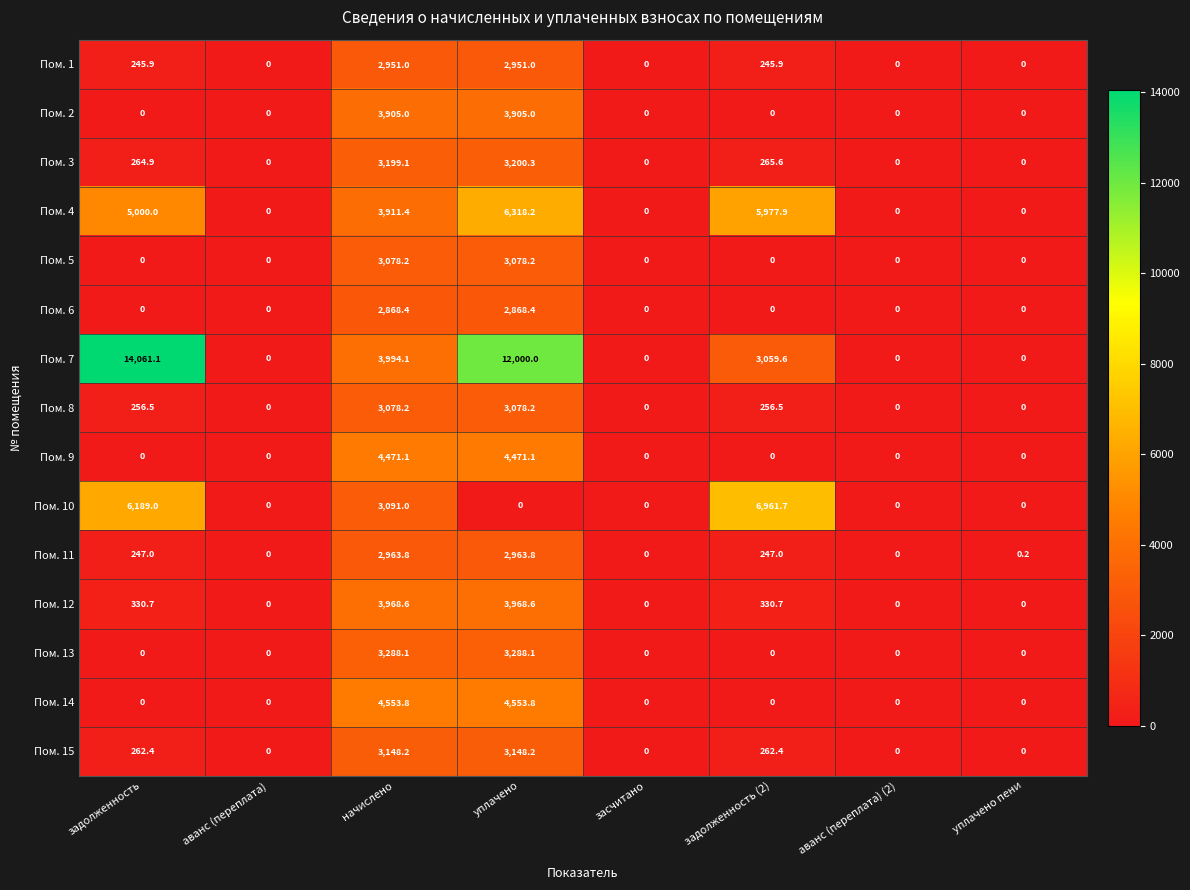

How many distinct data groups are displayed?

15